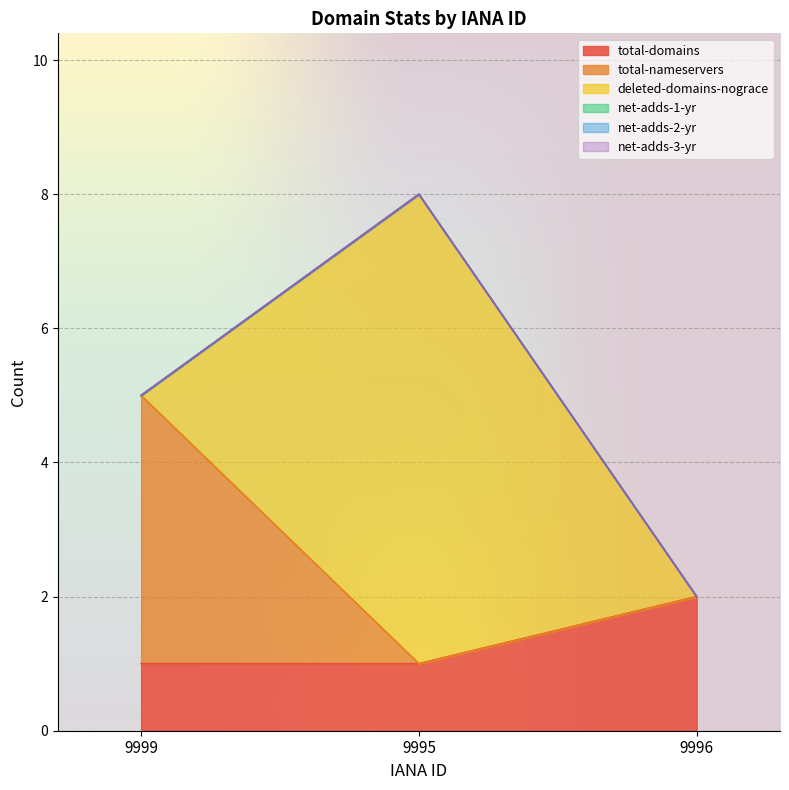

The total-domains series shows 1.0 at 9995. True or false?

True